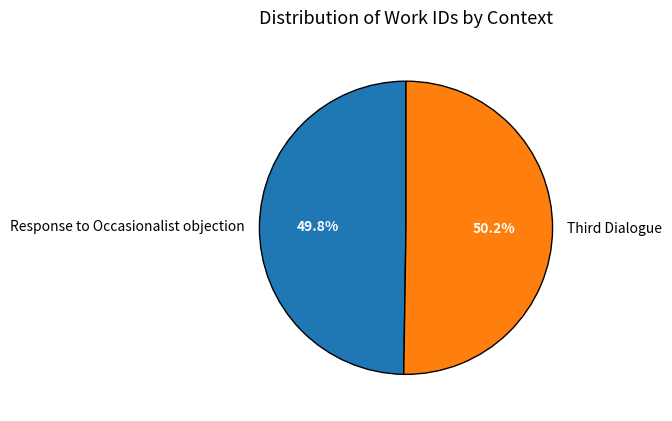

To the nearest percent, what is the average slice percentage?

50%